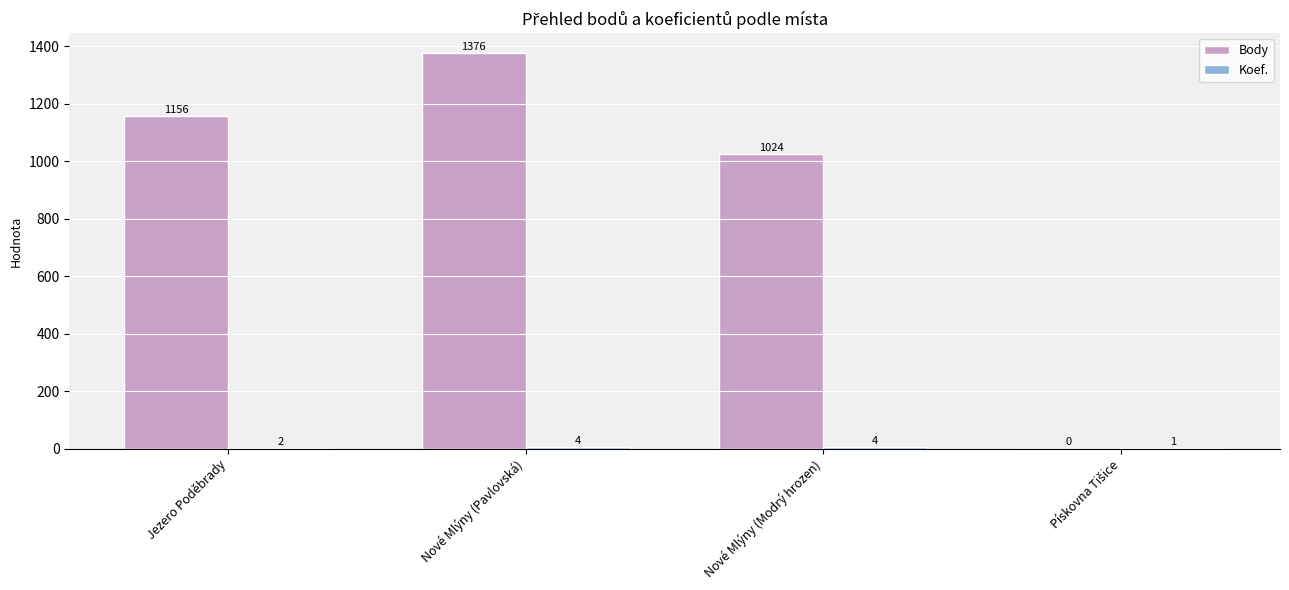

At which category is the sum across all series the highest?

Nové Mlýny (Pavlovská)